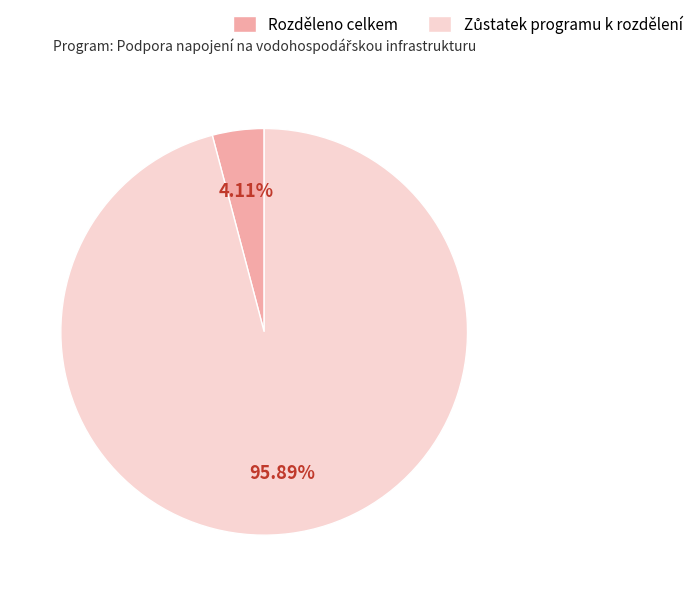

How many slices are in this pie chart?

2